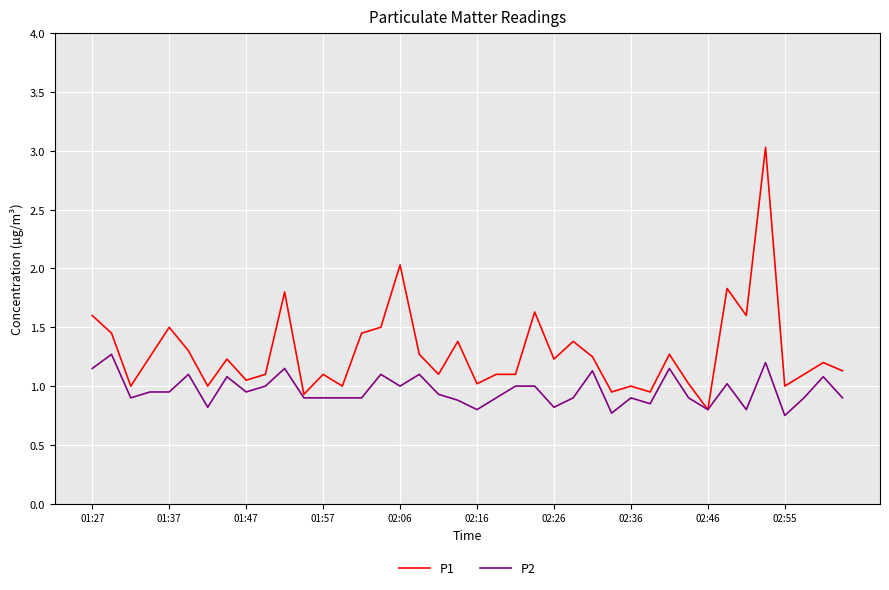

What is the highest value of the P2 series?

1.3